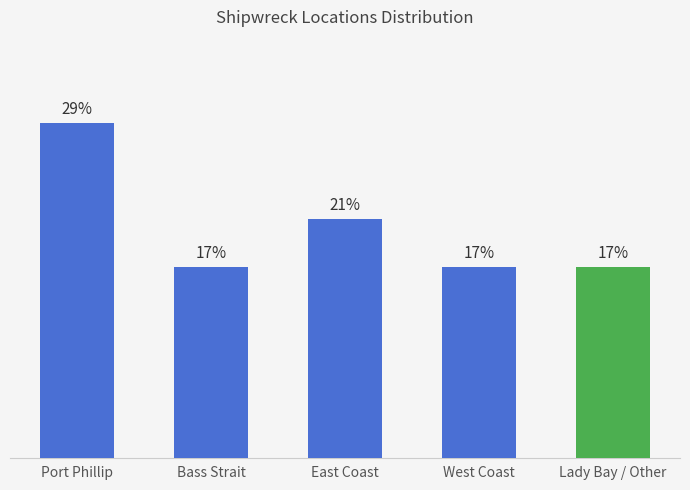

Are the bars horizontal?

No